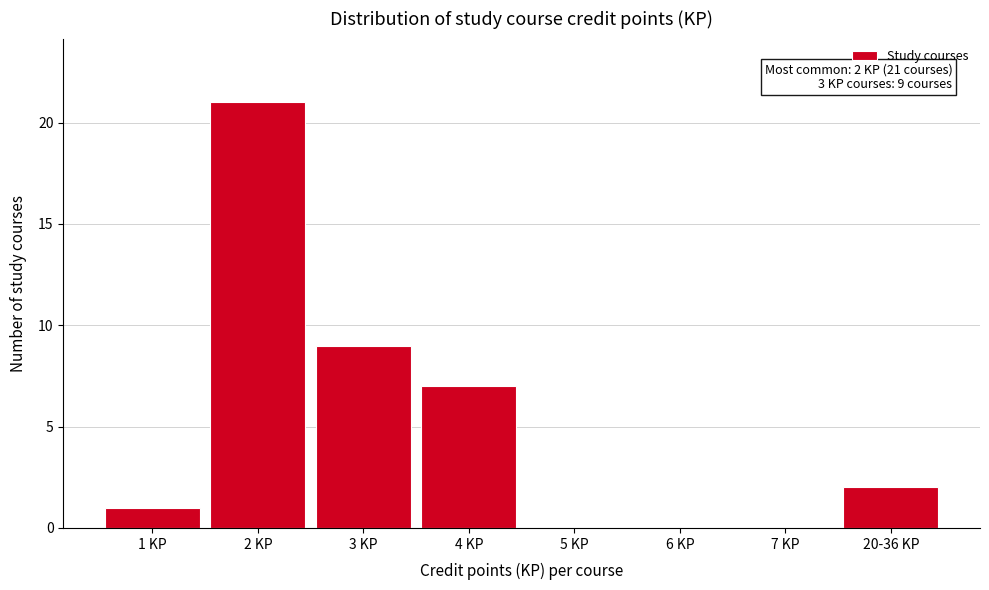

Reading left to right, what are all the values shown in this chart?

1 KP=1	2 KP=21	3 KP=9	4 KP=7	5 KP=0	6 KP=0	7 KP=0	20-36 KP=2